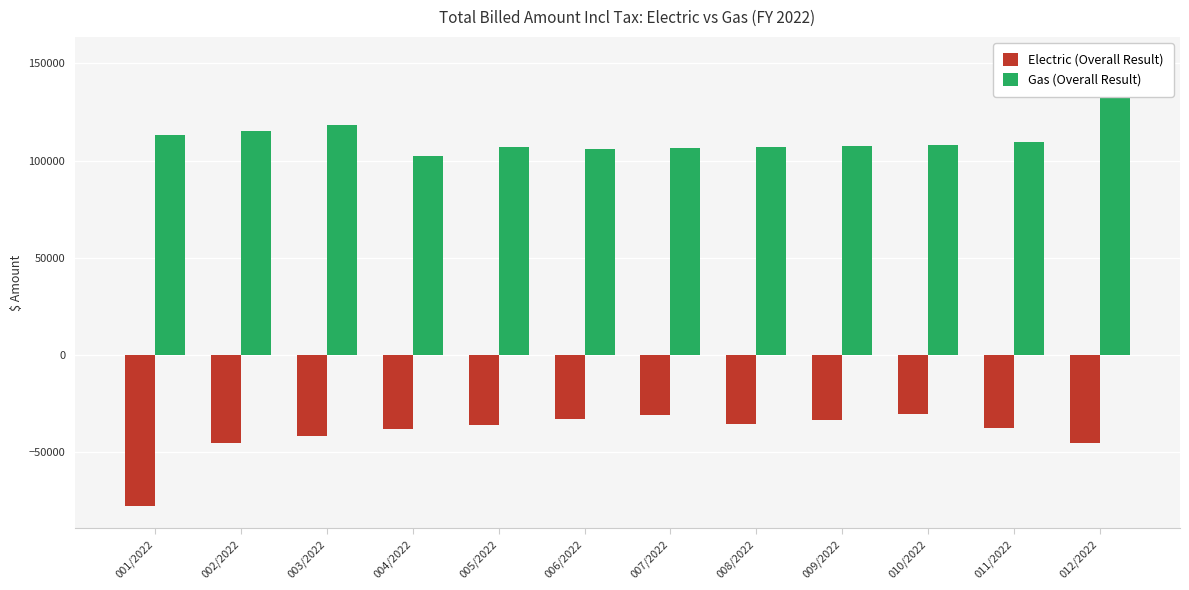

What is the label of the 8th bar from the left?

008/2022